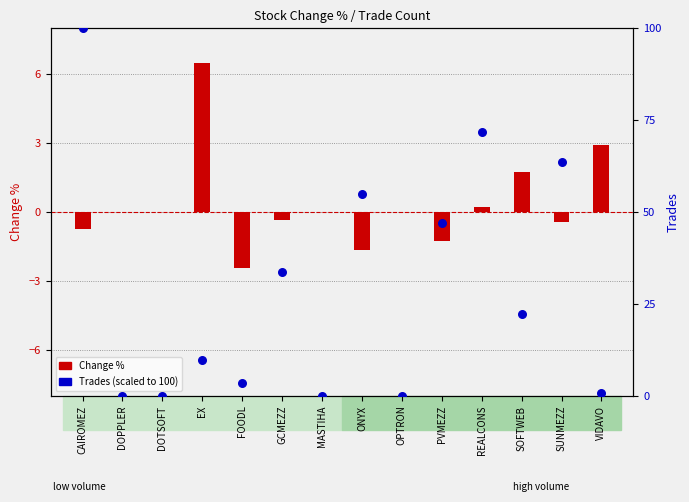

Is the value of Change % at DOTSOFT greater than the value of Trades (scaled) at PVMEZZ?

No